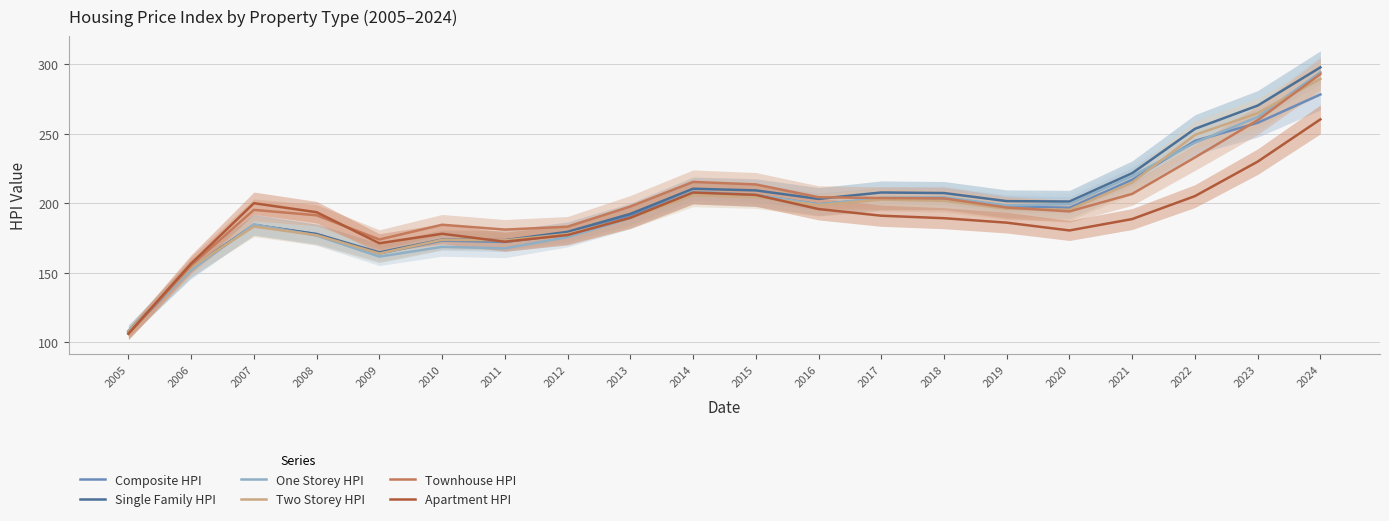

Is the value of Composite HPI at 2015 greater than the value of Two Storey HPI at 2011?

Yes